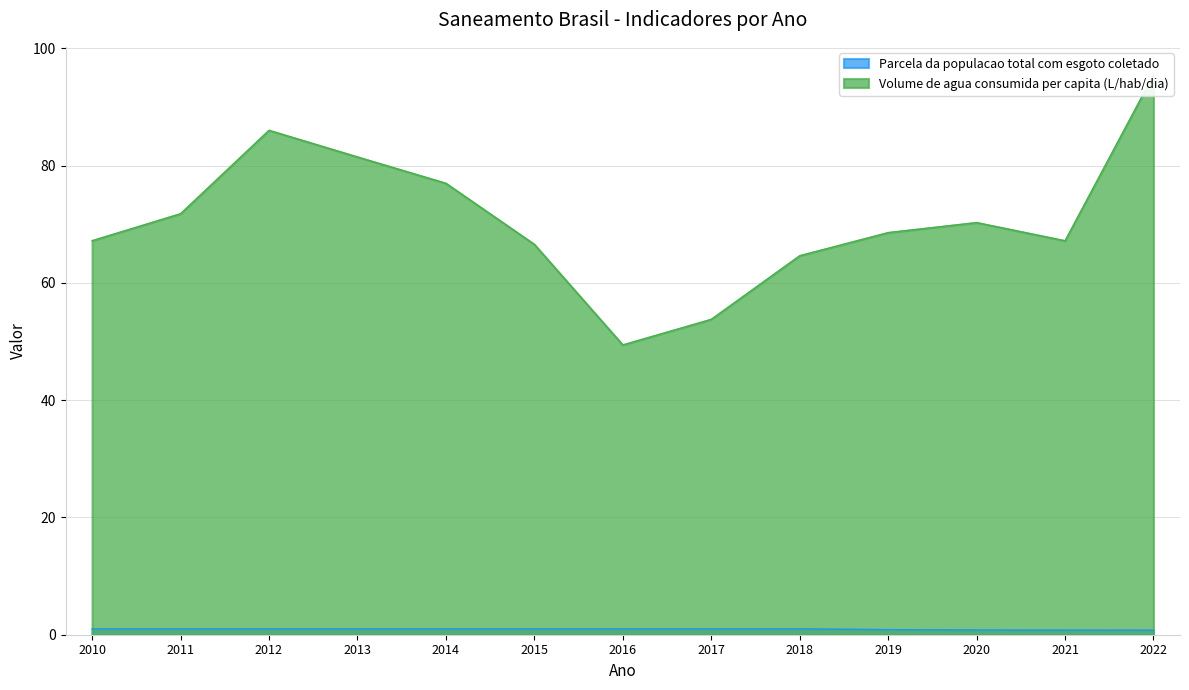

Rank the series by their average value, from lowest to highest.

Parcela da populacao total com esgoto coletado, Volume de agua consumida per capita (L/hab/dia)